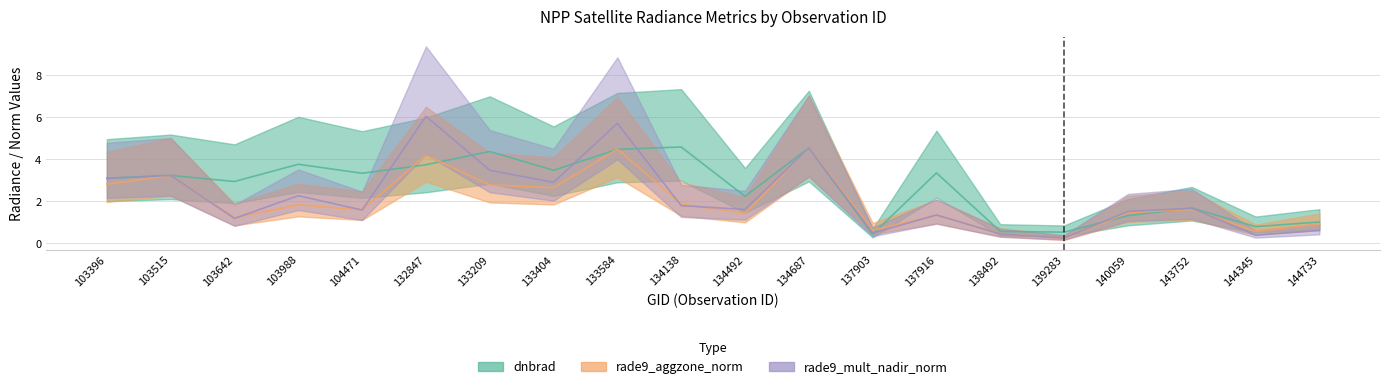

Between 137916 and 144345, which series saw the biggest shift?

dnbrad